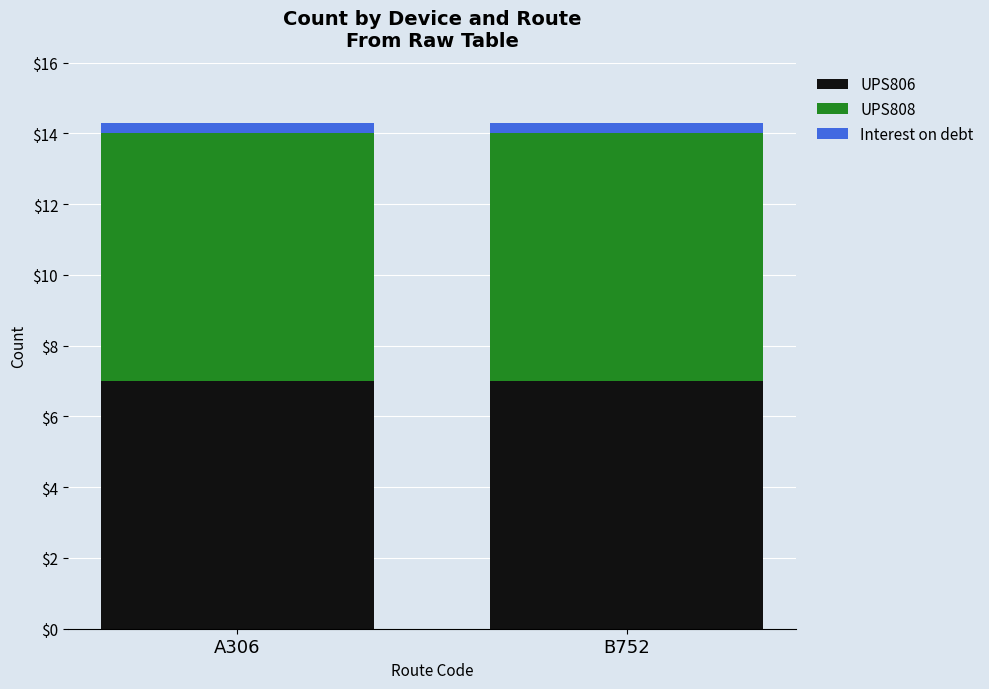

Does the chart contain stacked bars?

Yes